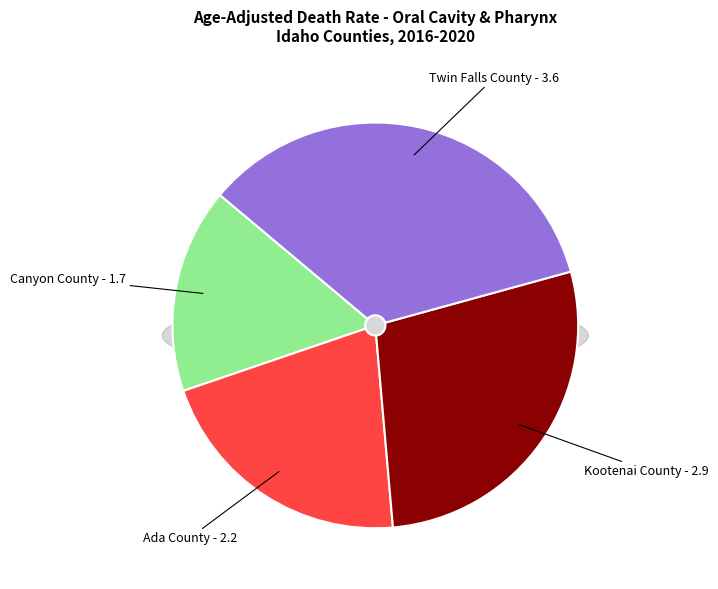

Which has a higher value, Canyon County or Ada County?

Ada County